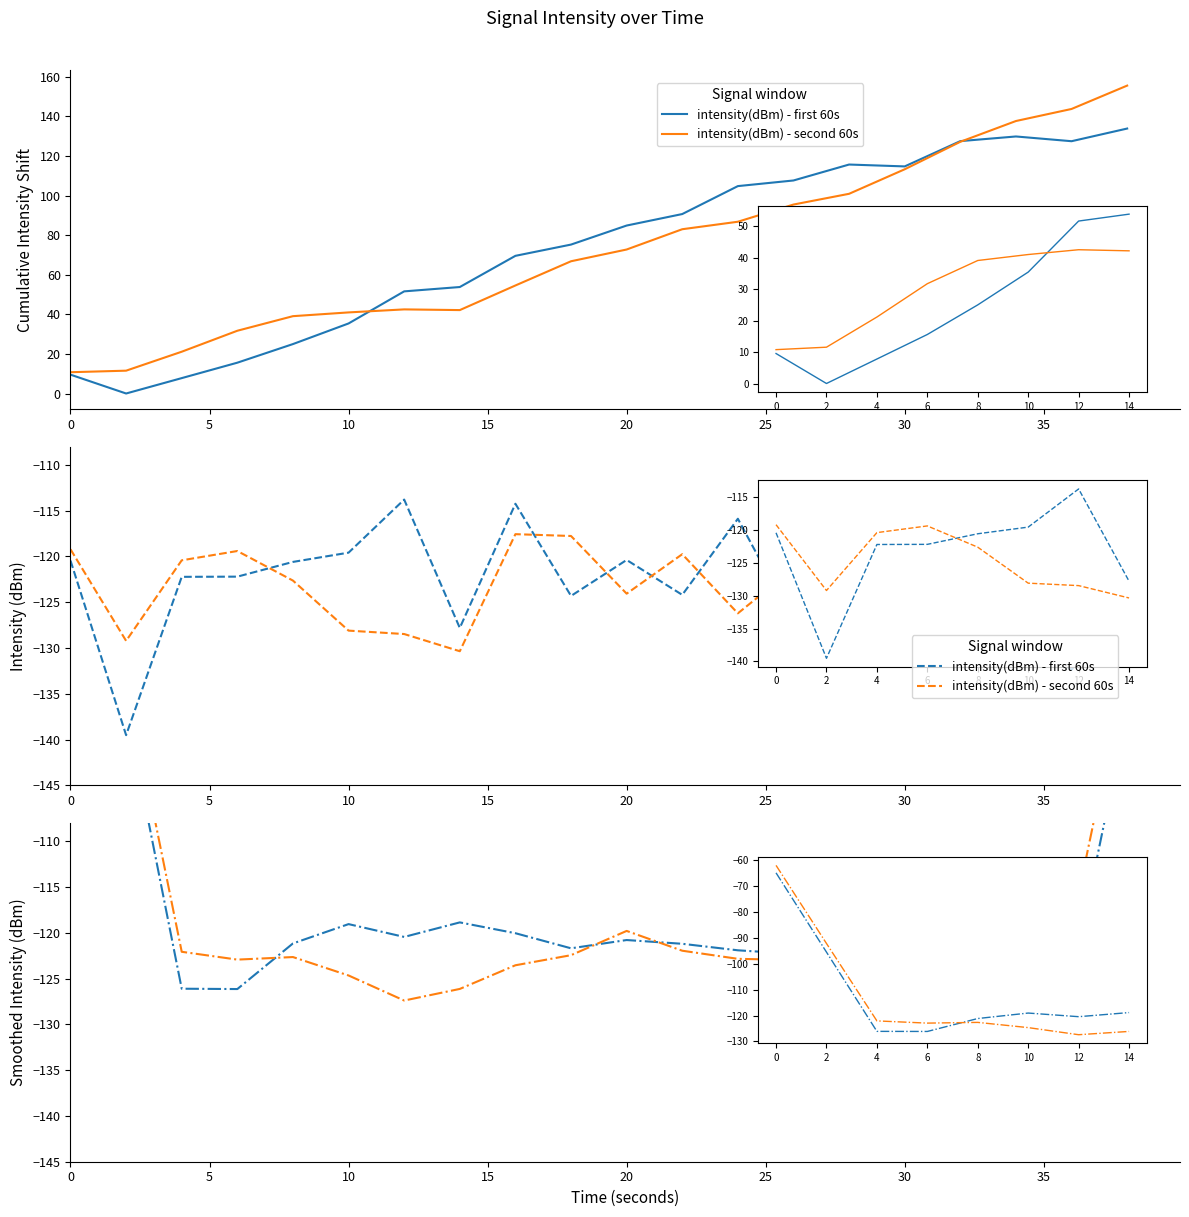

Does the chart display data point markers on the line(s)?

No